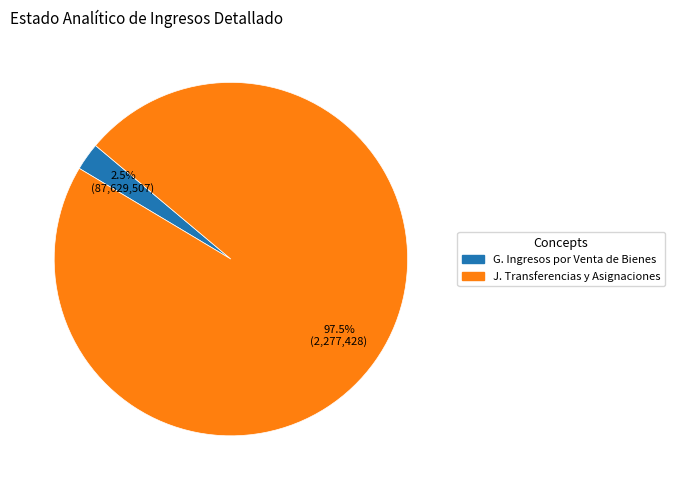

Does any single category account for the majority?

Yes